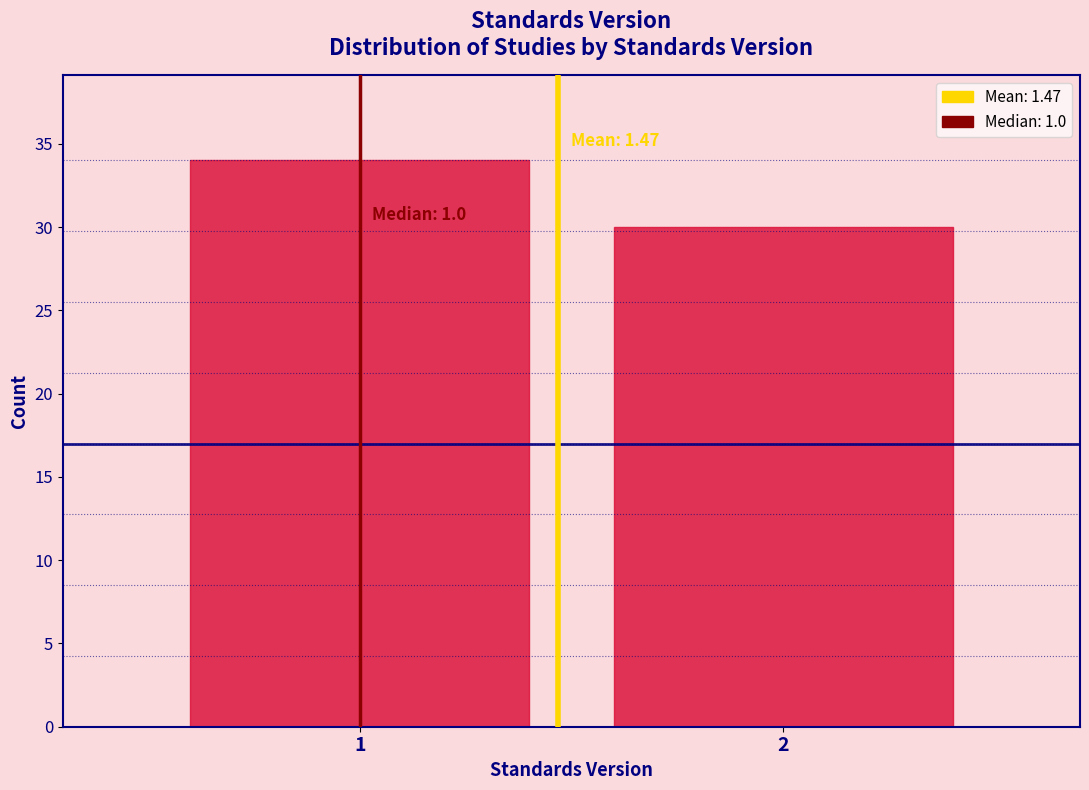

Reading left to right, list all the values displayed in this chart.

1=34	2=30